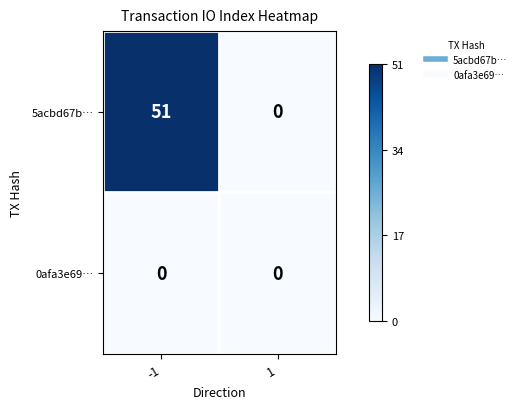

Rank the series by their maximum value, from highest to lowest.

5acbd67b…, 0afa3e69…